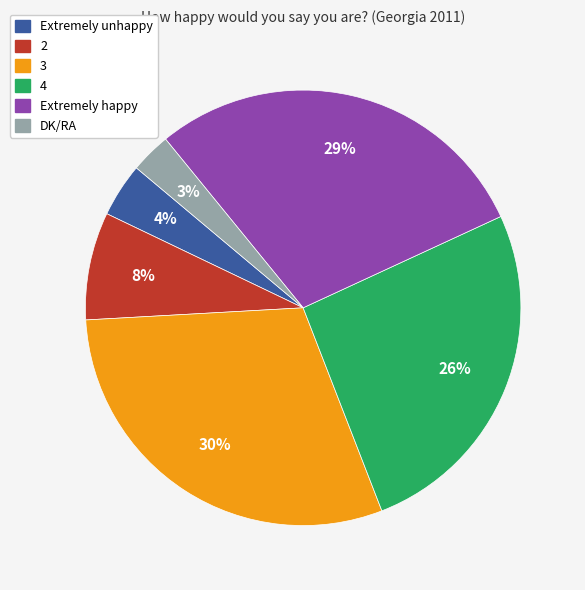

Count the number of slices in the pie.

6